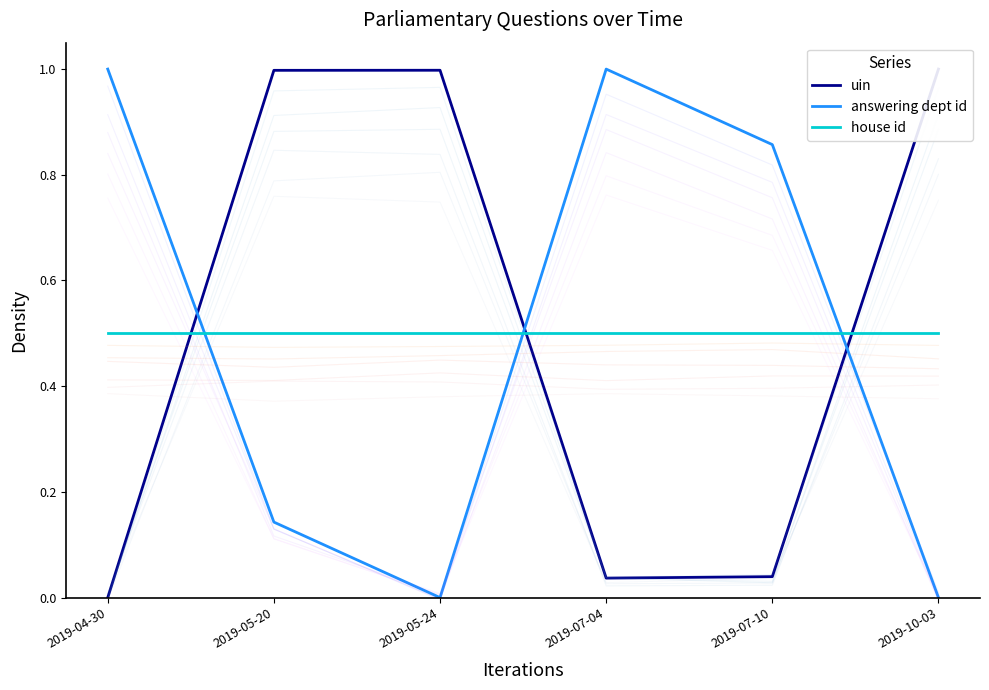

At how many categories does at least one series exceed 0?

6